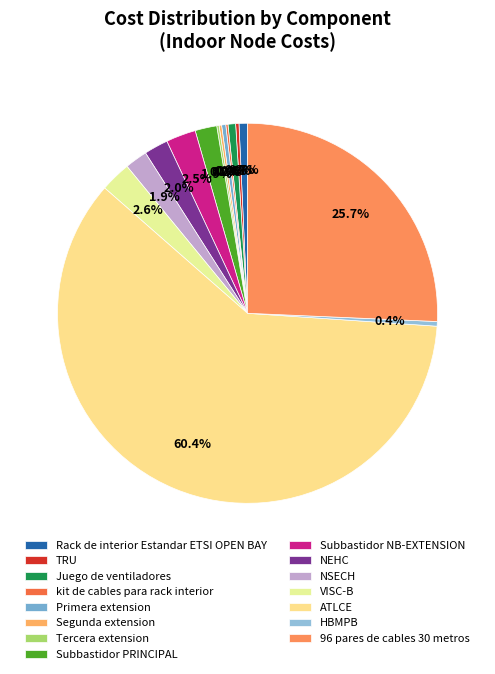

What is the change in value from Subbastidor PRINCIPAL to Subbastidor NB-EXTENSION?

+2488958